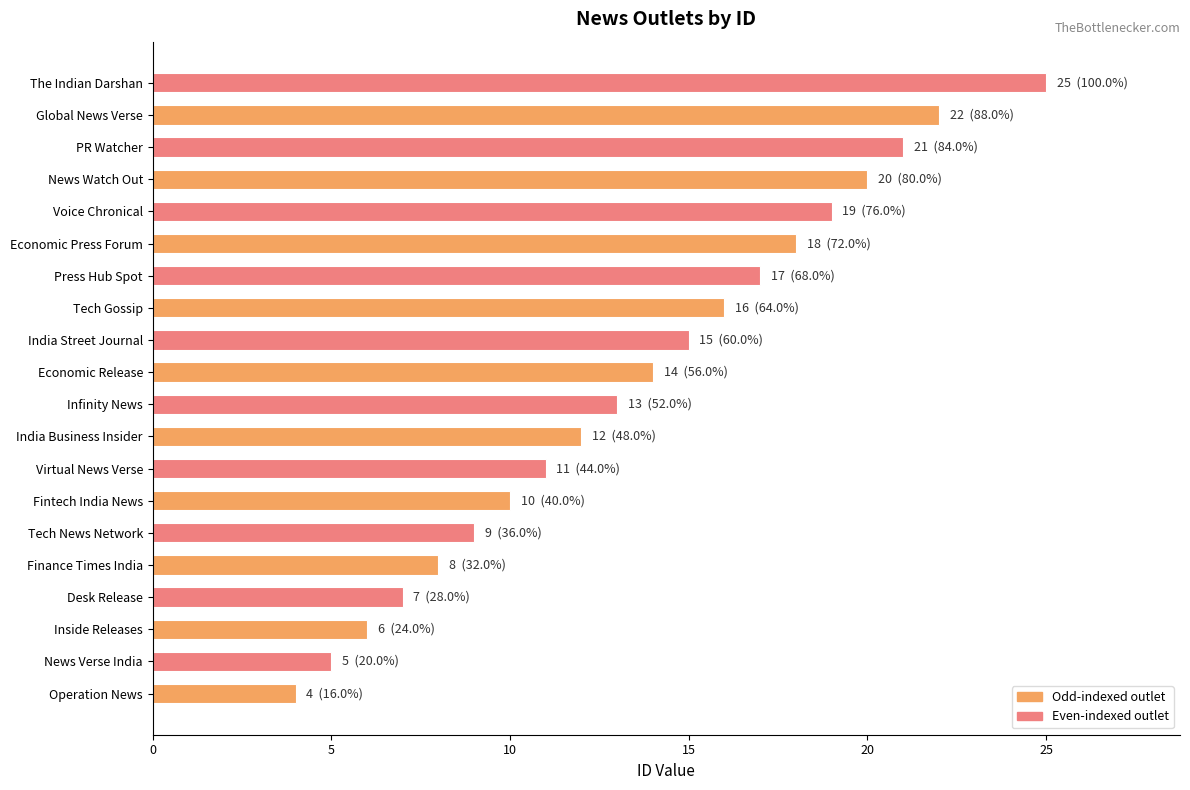

What is the difference between the maximum and minimum values?

21